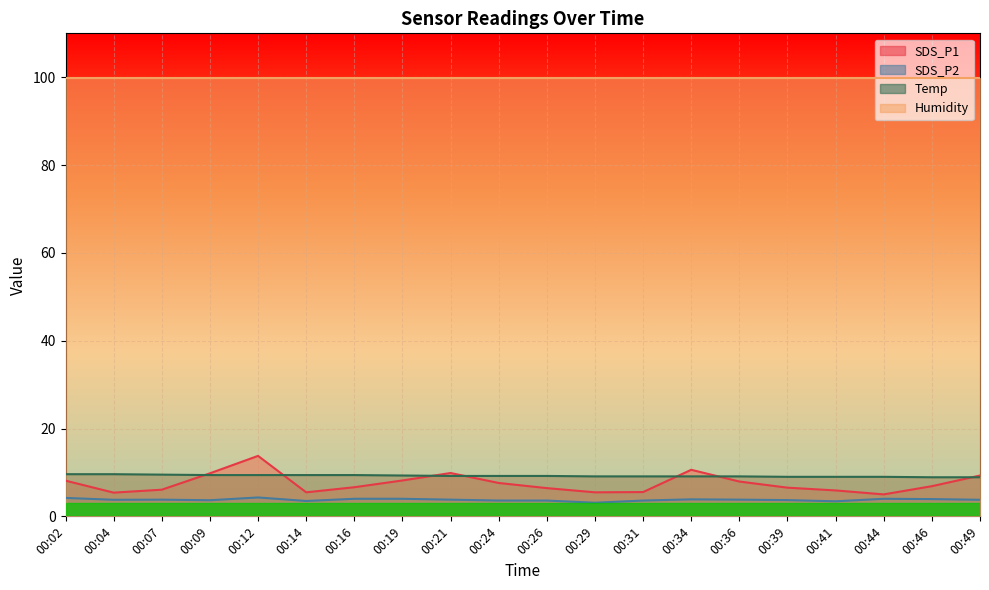

List the labels in order of SDS_P1 value, smallest first.

00:44, 00:04, 00:14, 00:29, 00:31, 00:41, 00:07, 00:26, 00:39, 00:16, 00:46, 00:24, 00:36, 00:02, 00:19, 00:49, 00:09, 00:21, 00:34, 00:12